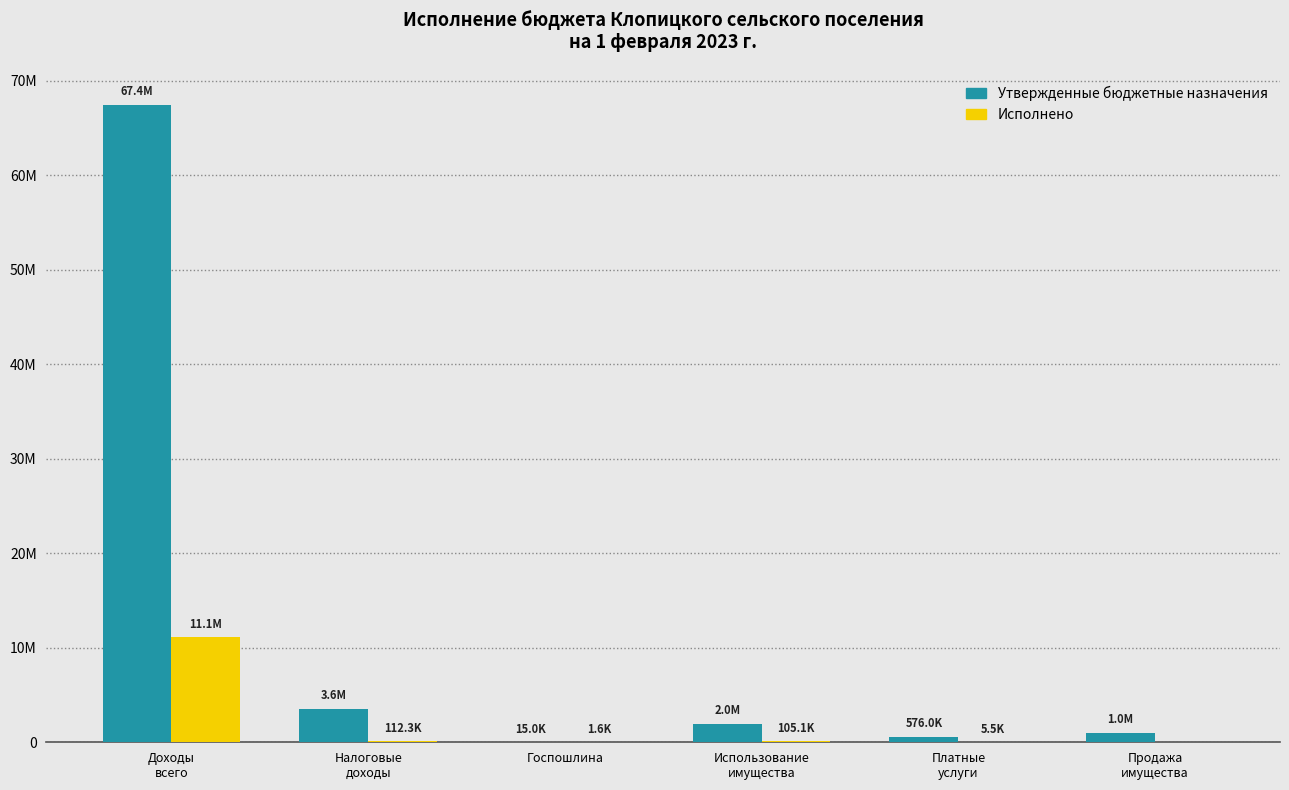

What are all the series names shown in the legend?

Утвержденные бюджетные назначения, Исполнено